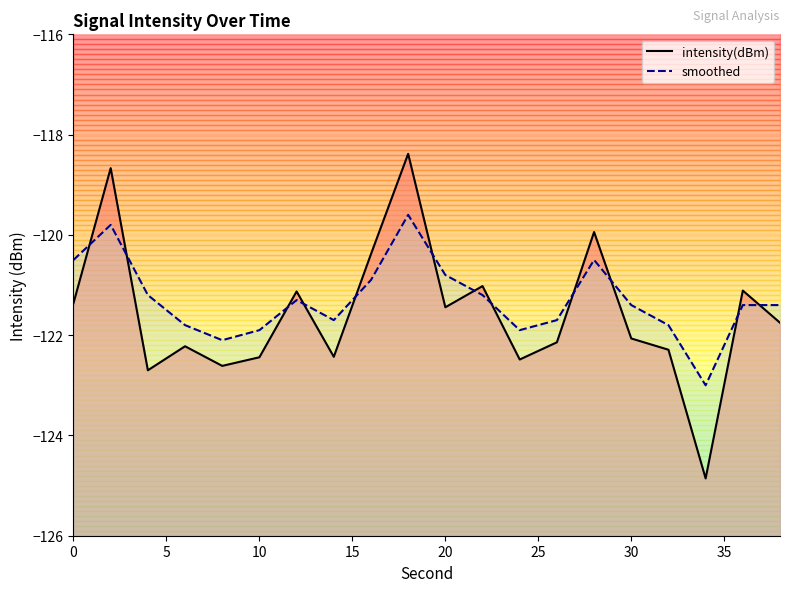

The value of smoothed at 0 is -120.5. True or false?

True